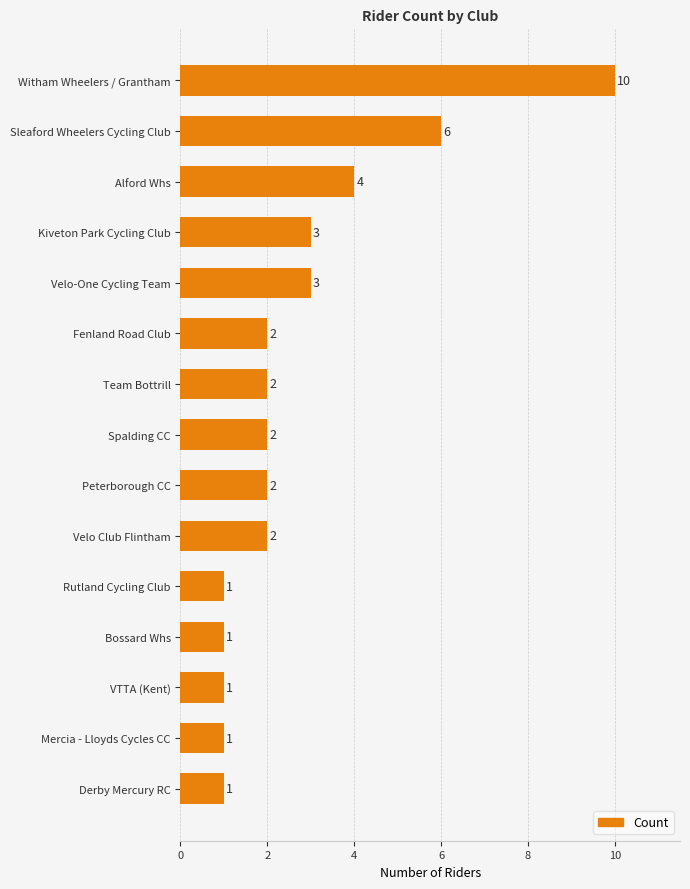

What is the minimum value shown in the chart?

1